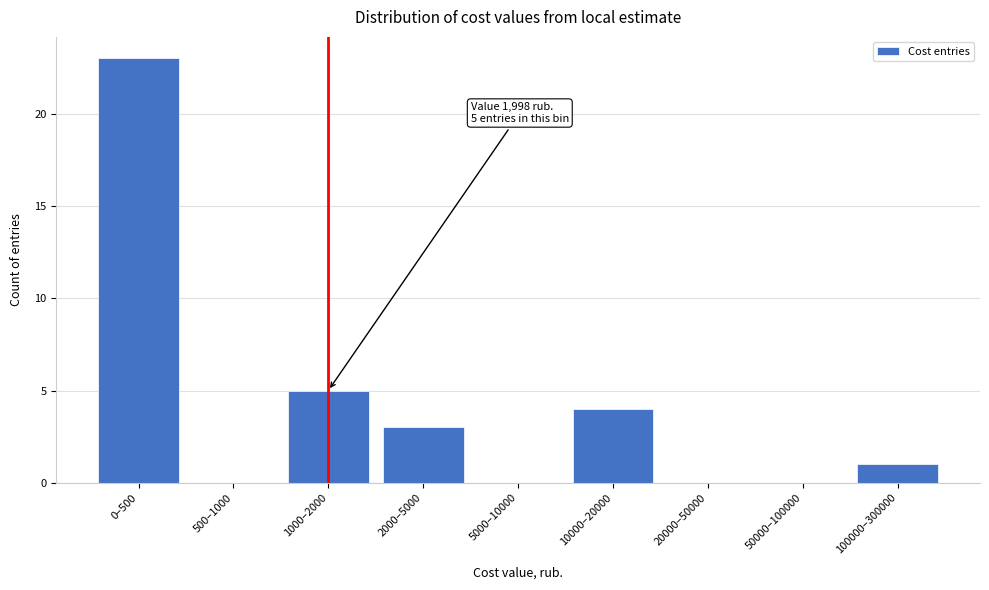

Reading left to right, extract all data points from this chart.

0–500=23	500–1000=0	1000–2000=5	2000–5000=3	5000–10000=0	10000–20000=4	20000–50000=0	50000–100000=0	100000–300000=1